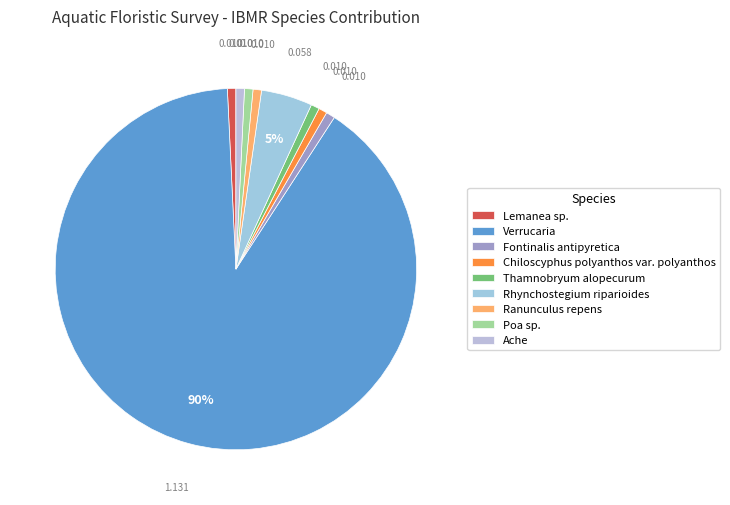

How many slices are in this pie chart?

9